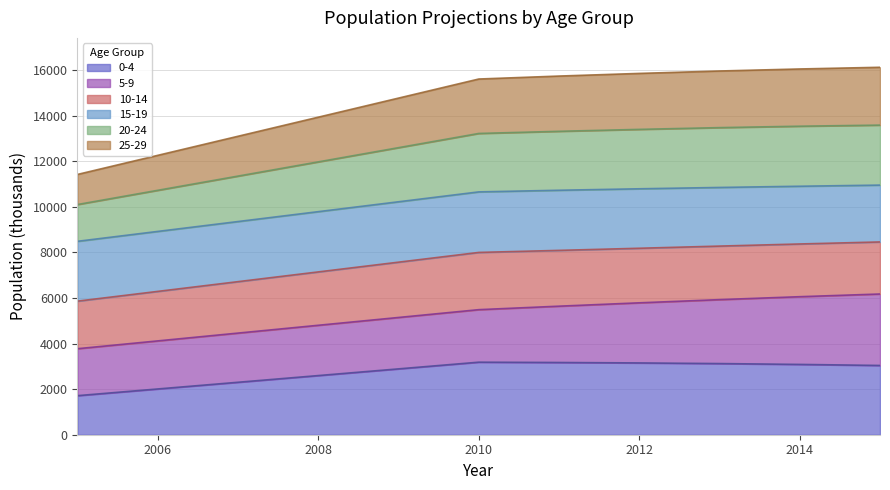

What are all the series names shown in the legend?

0-4, 5-9, 10-14, 15-19, 20-24, 25-29